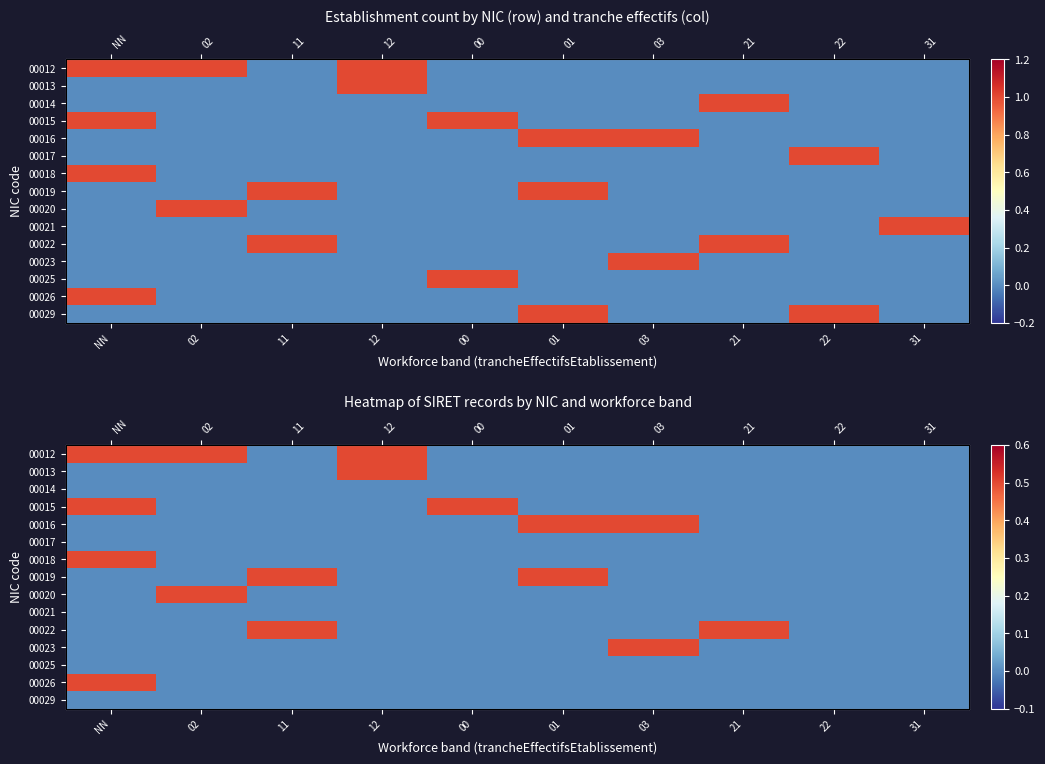

Which has a higher value, 21 or 03?

21